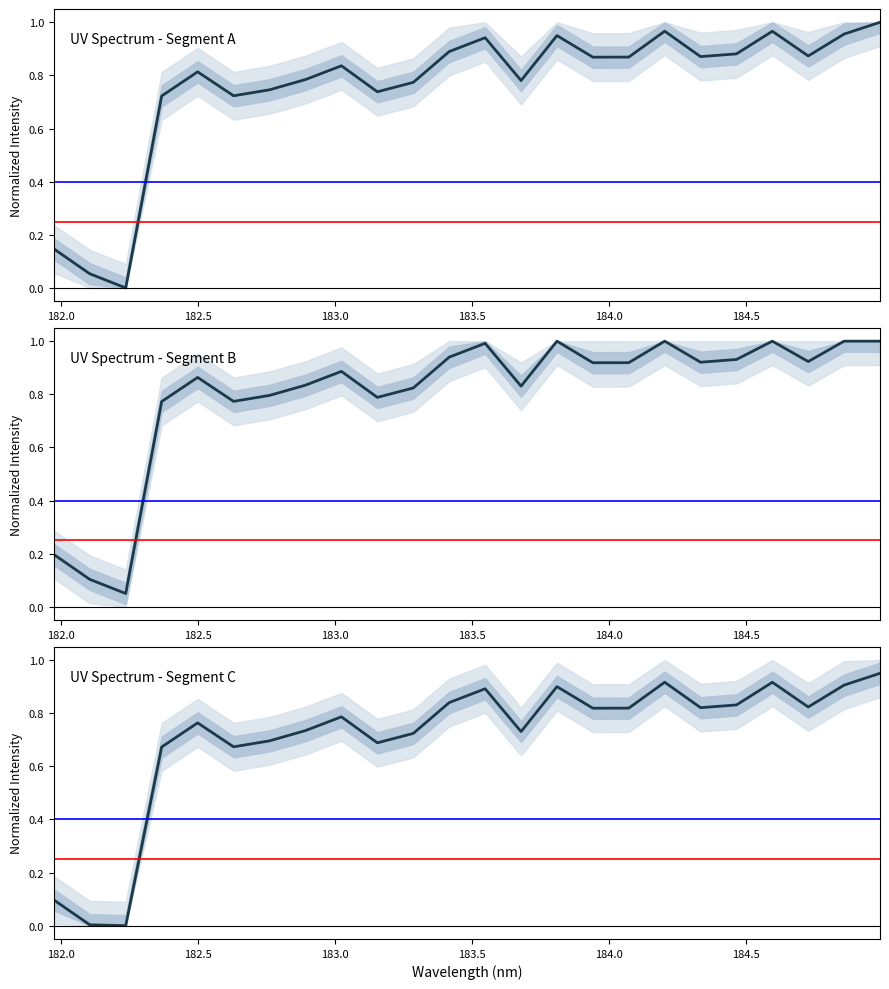

Is this an area chart (filled region under the line)?

No